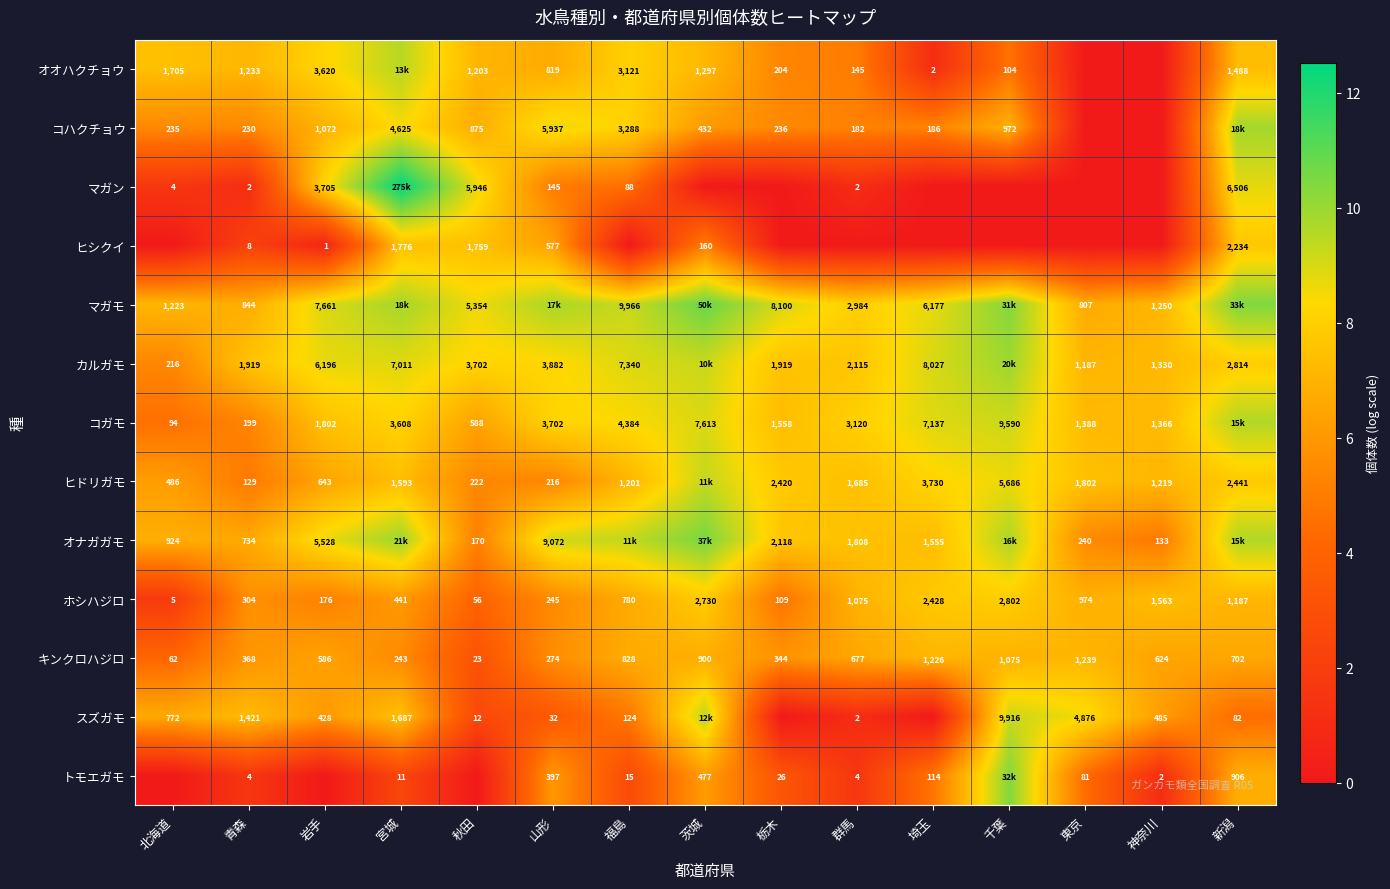

Is the value of マガン at 群馬 greater than the value of トモエガモ at 東京?

No